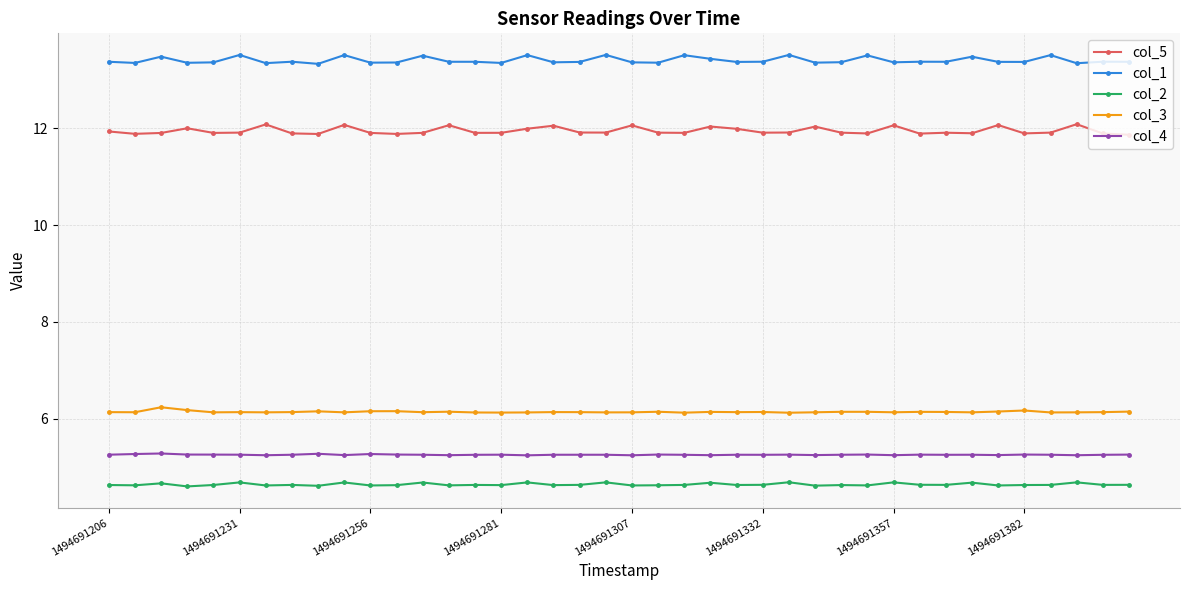

True or false: col_2 has more than 1 points higher than both neighbors.

True